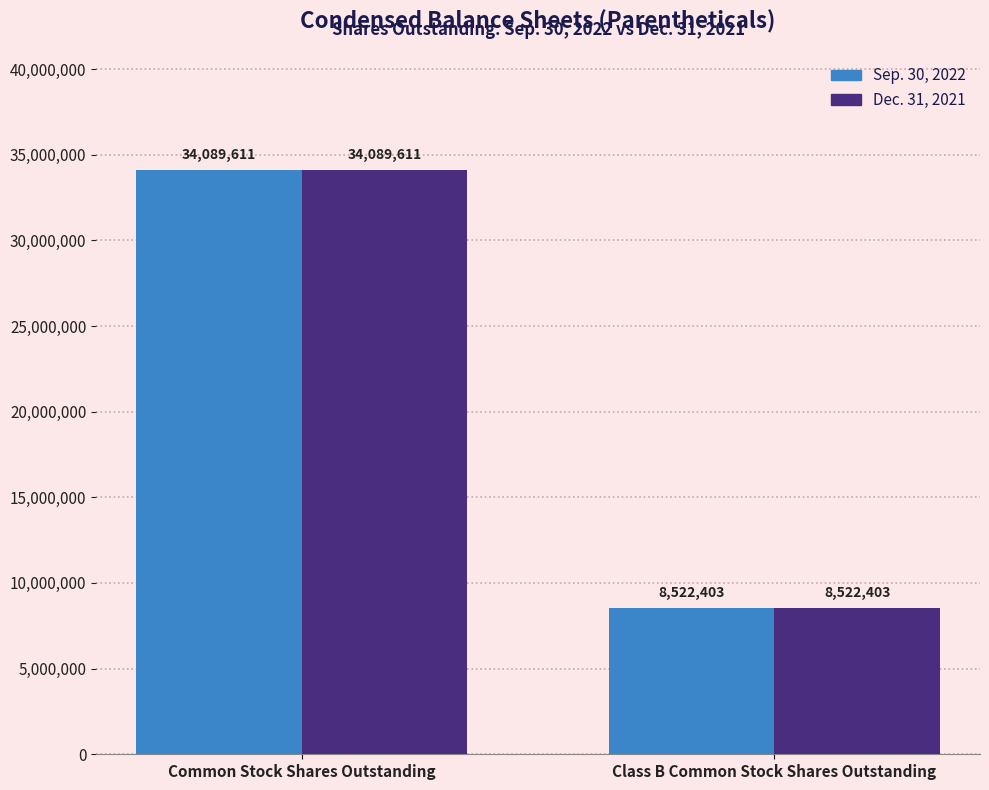

What is the difference between the maximum and minimum values in the Sep. 30, 2022 series?

25567208